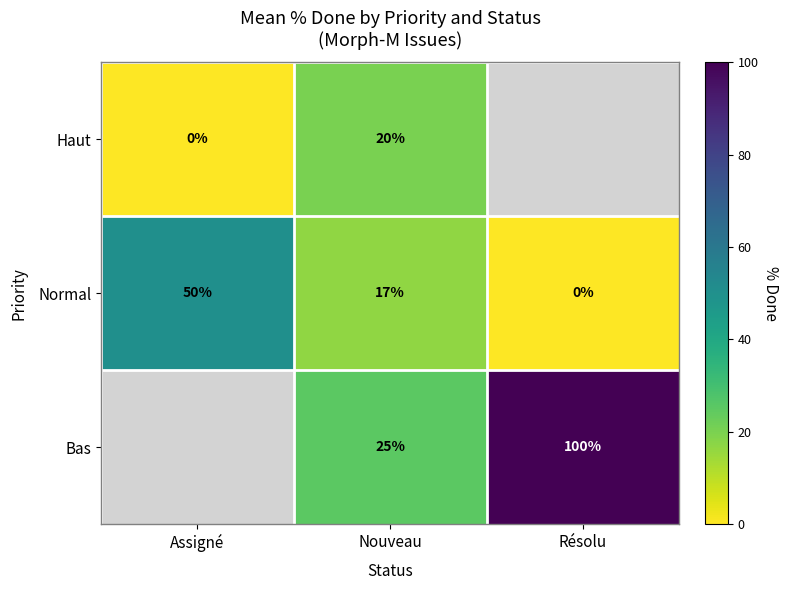

At Nouveau, list the series in order from largest to smallest.

Bas, Haut, Normal